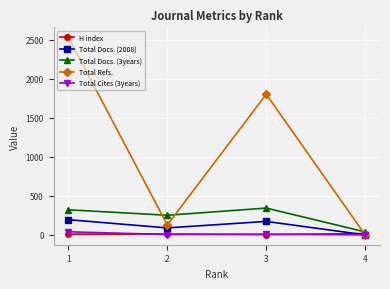

Is the value of Total Refs. at 4 greater than the value of Total Docs. (3years) at 1?

No